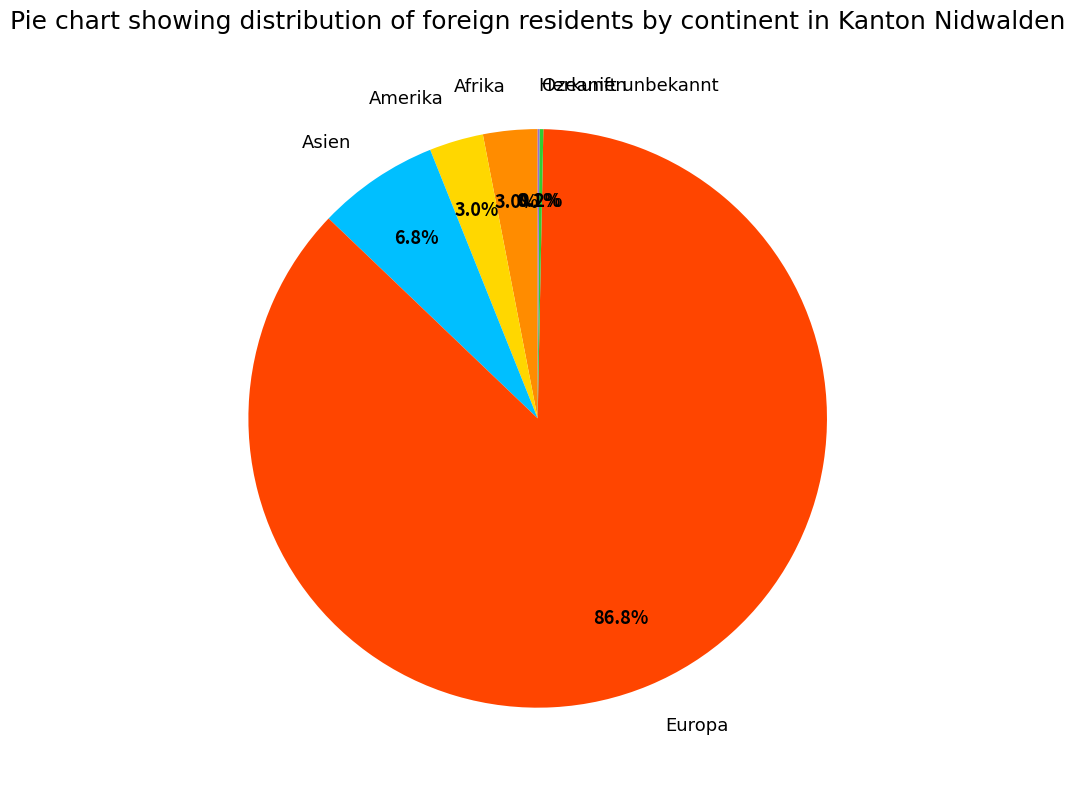

To the nearest percent, what is the average slice percentage?

17%